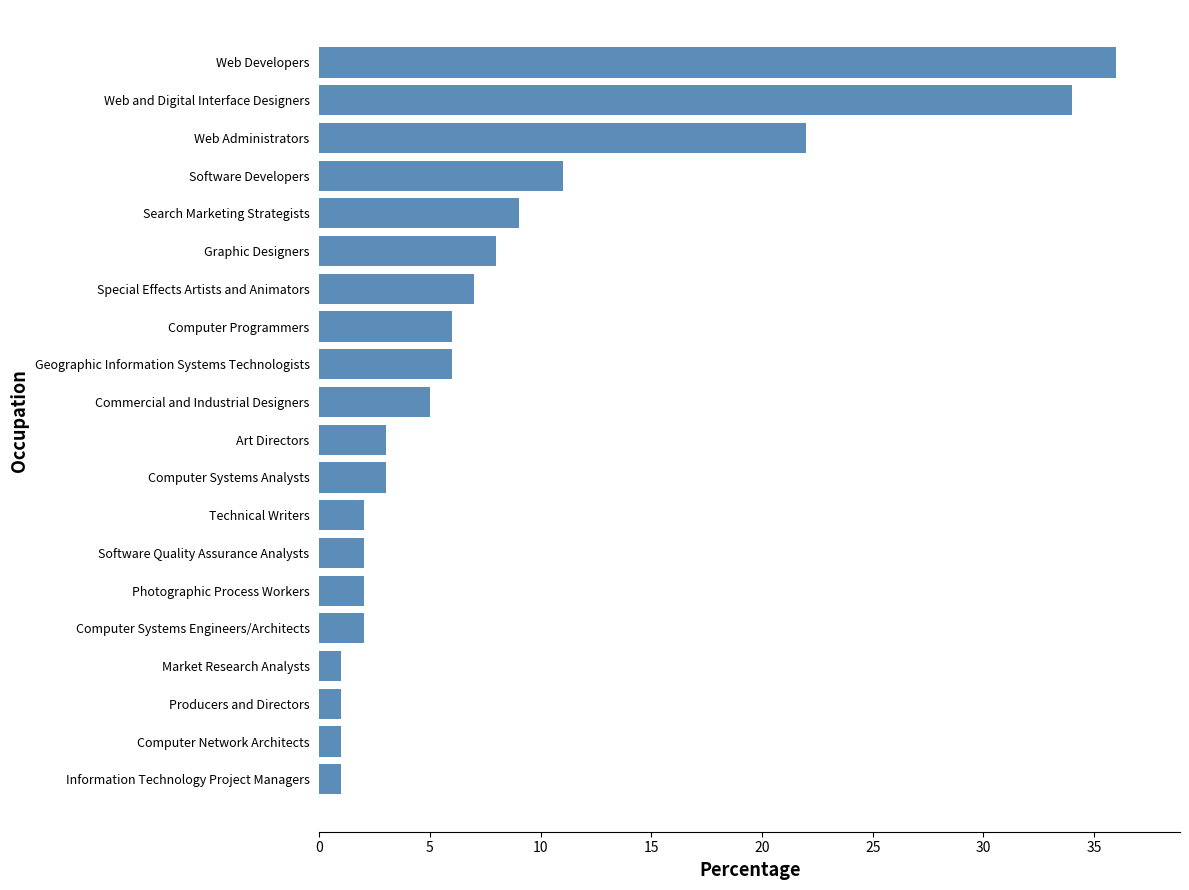

The value at Geographic Information Systems Technologists is 6. True or false?

True